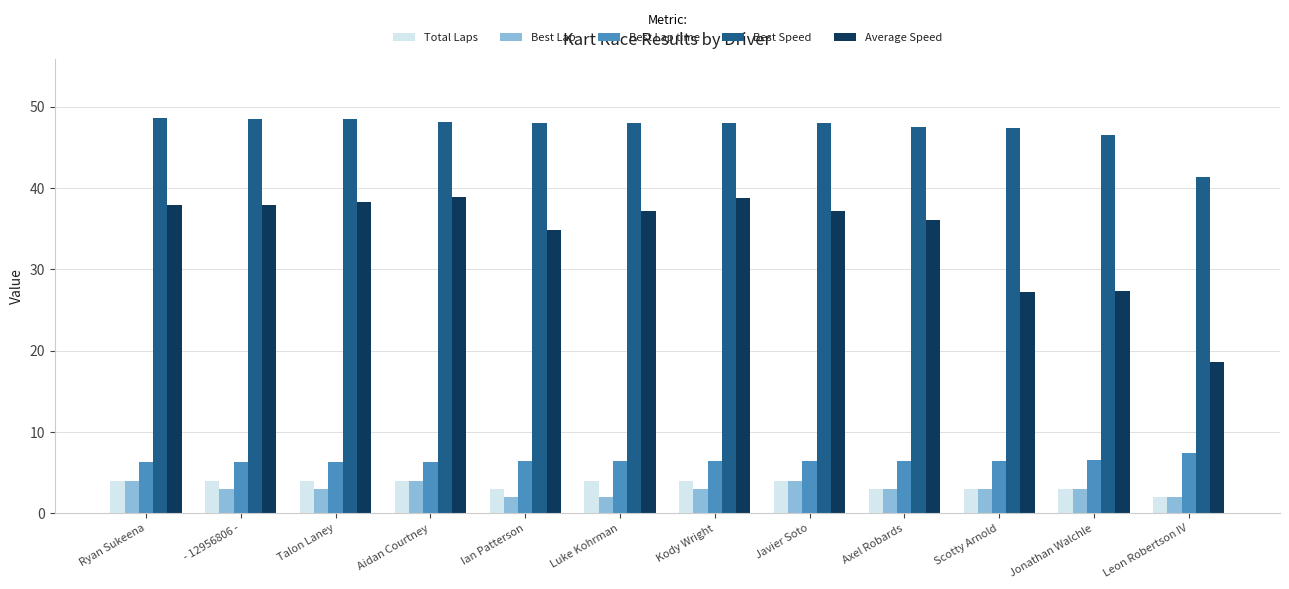

How many series are shown in this chart?

5